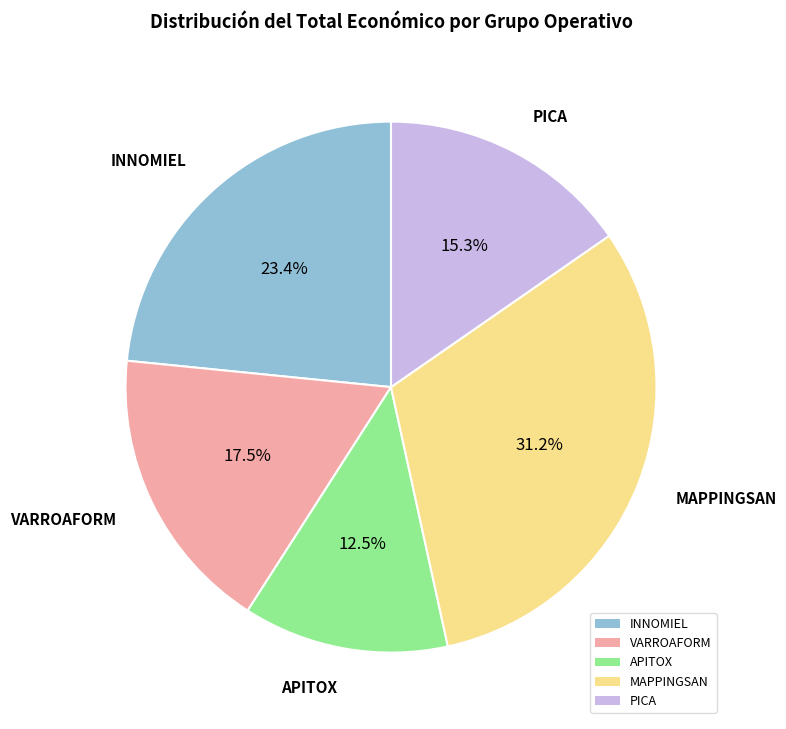

To the nearest percent, what percentage of the pie is PICA?

15%